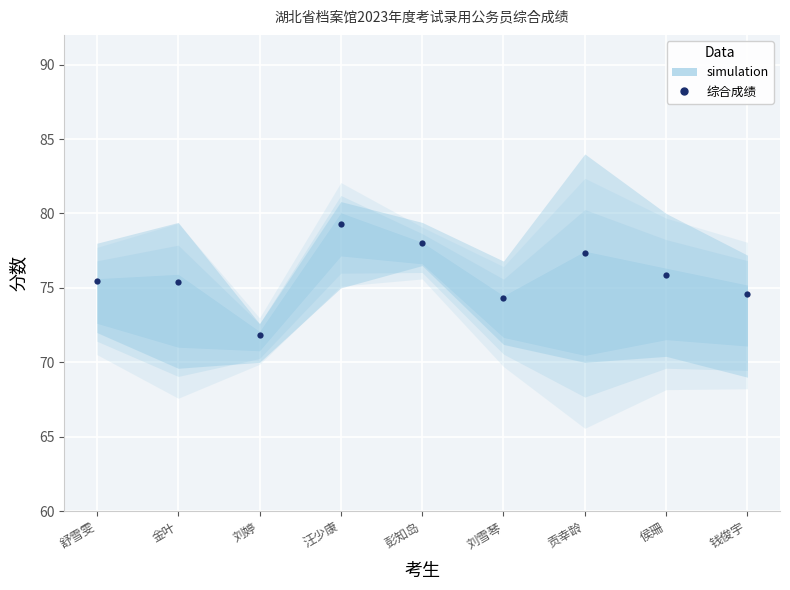

True or false: the data has more than 0 interior local peaks.

True